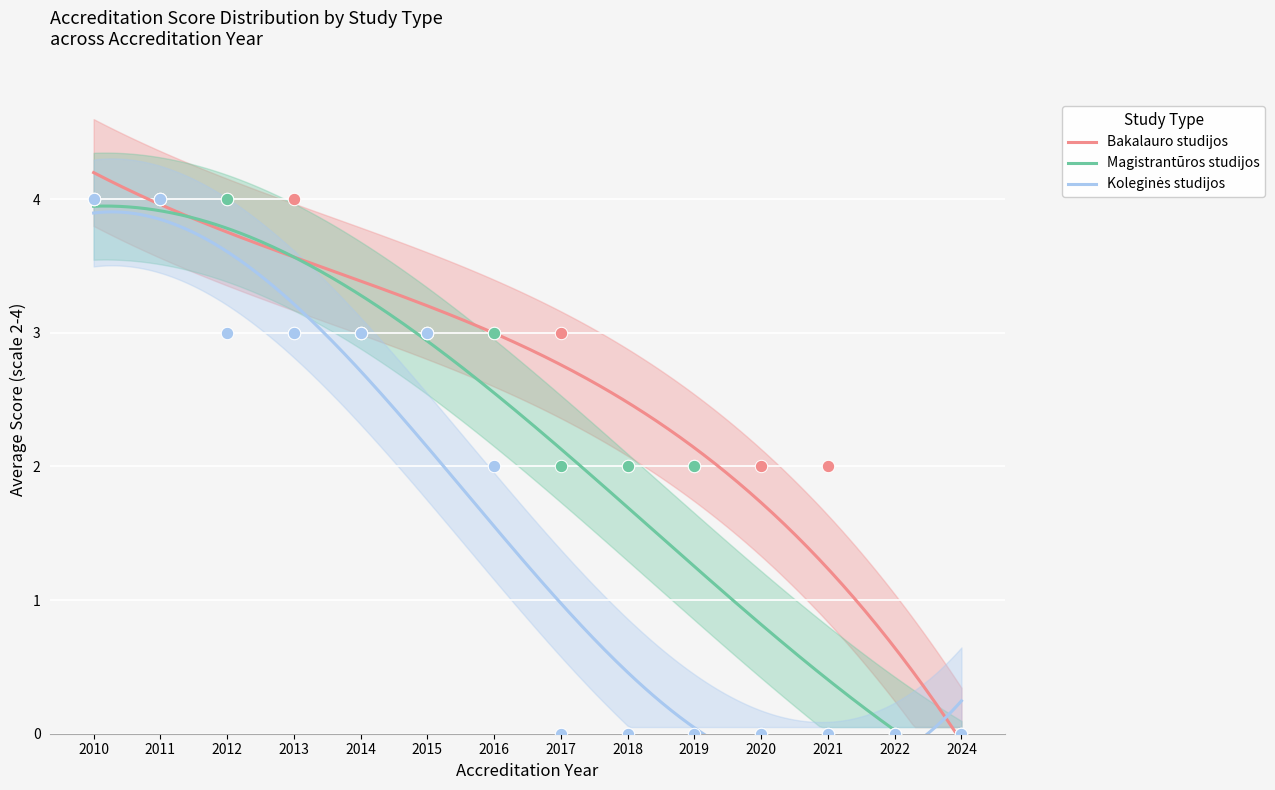

Which series has the largest total across all categories?

Bakalauro studijos